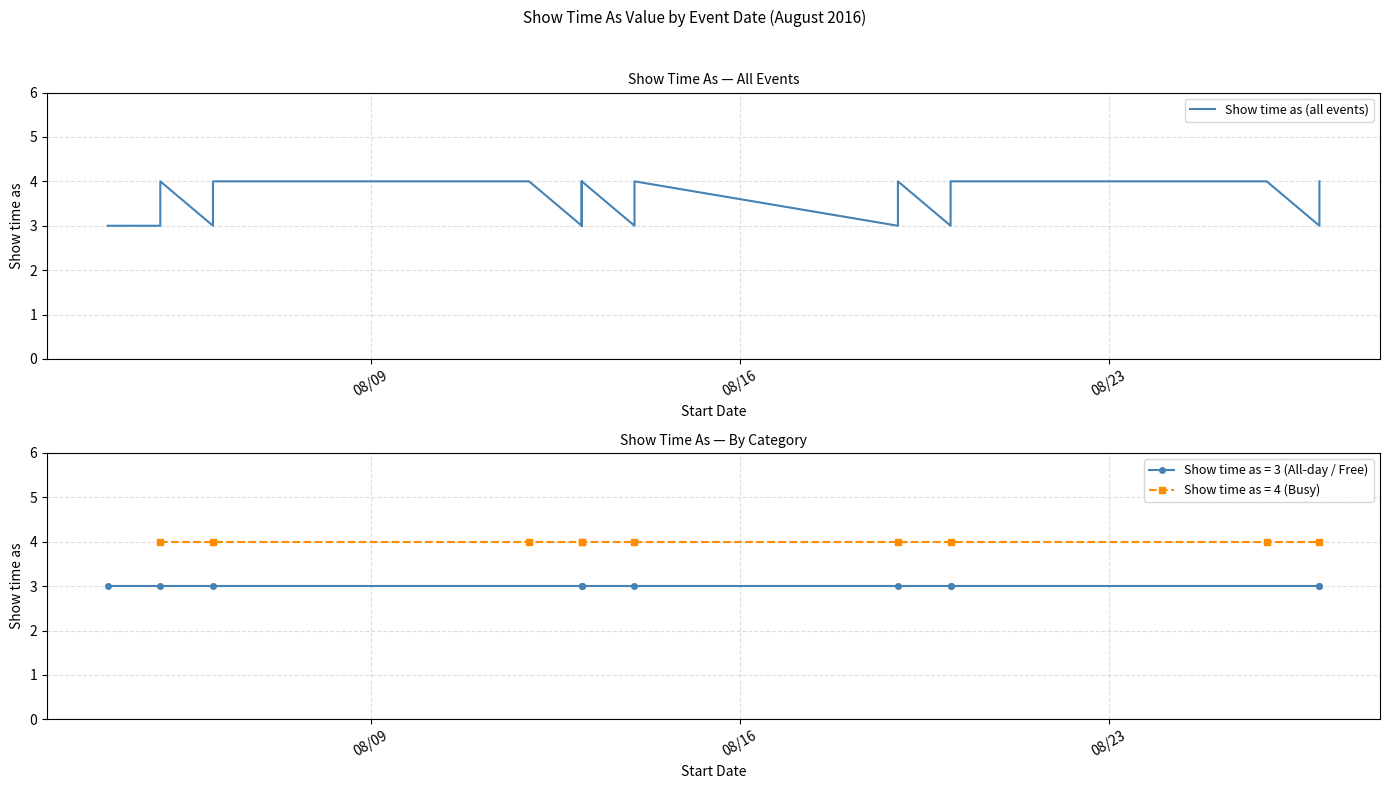

What is the average value?

3